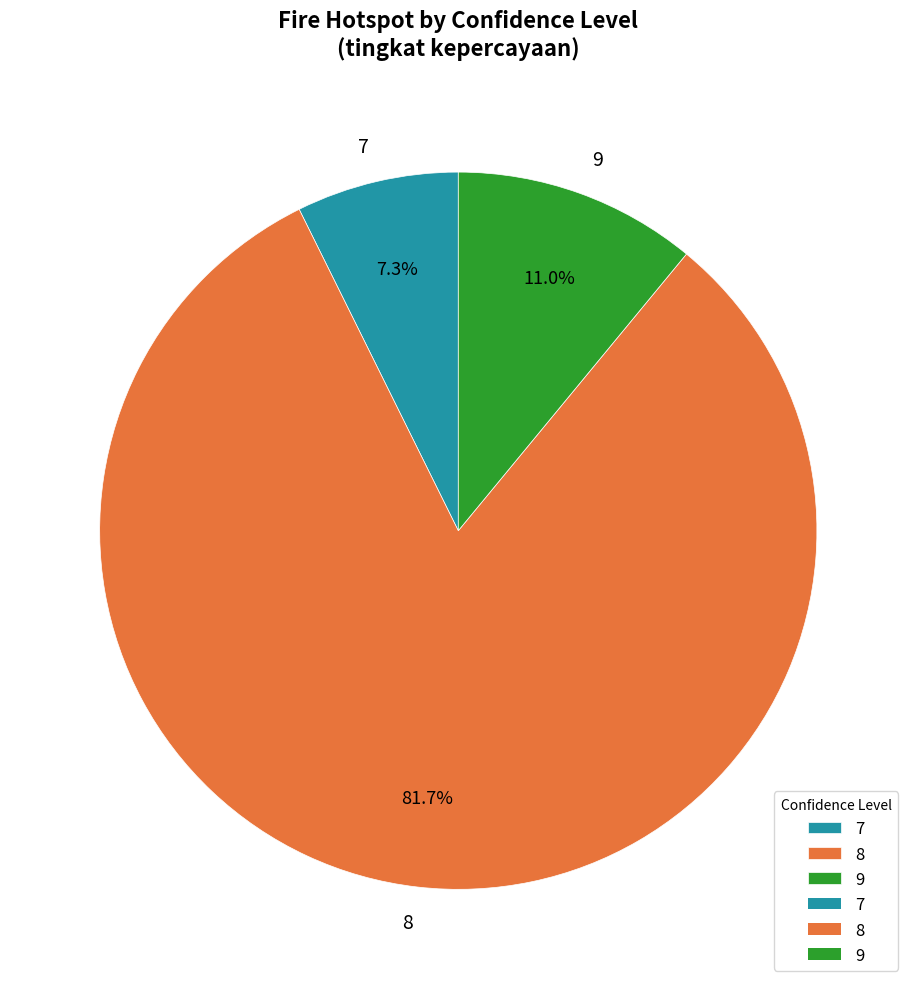

The 9 slice represents 24% of the pie. True or false?

False